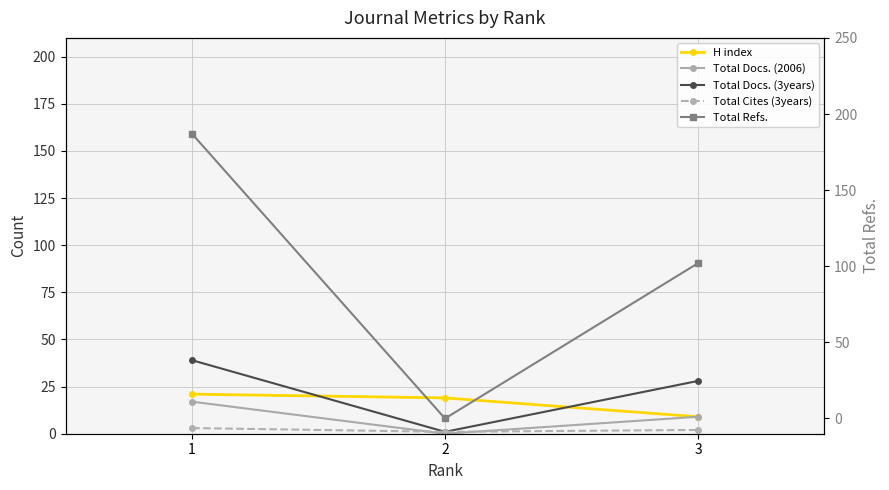

What is the sum of the H index values at 3 and 1?

30